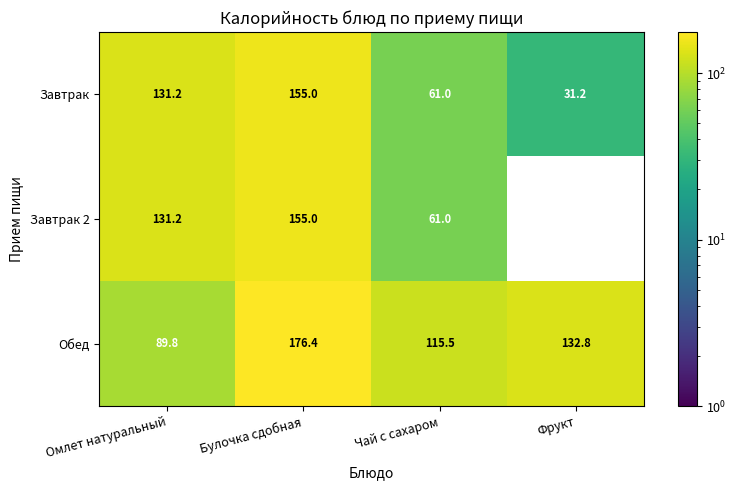

What is the minimum value for Завтрак?

31.2